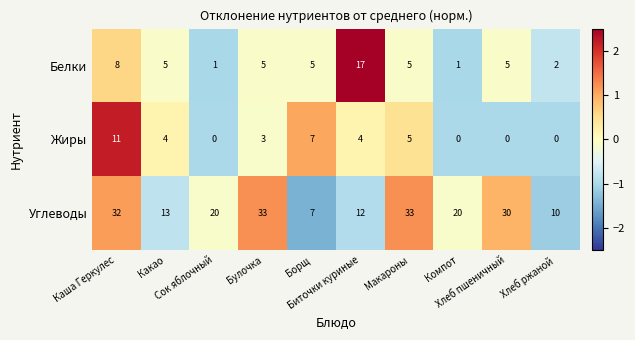

At how many categories does at least one series exceed 26?

4